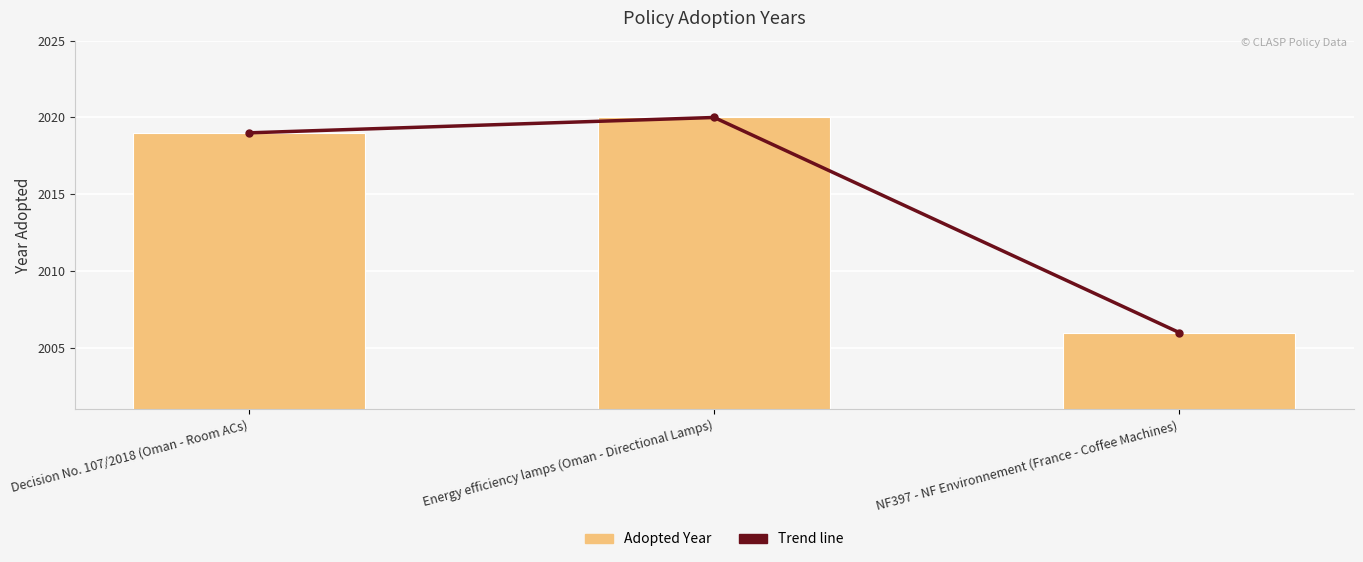

What is the lowest value of the Trend line series?

2006